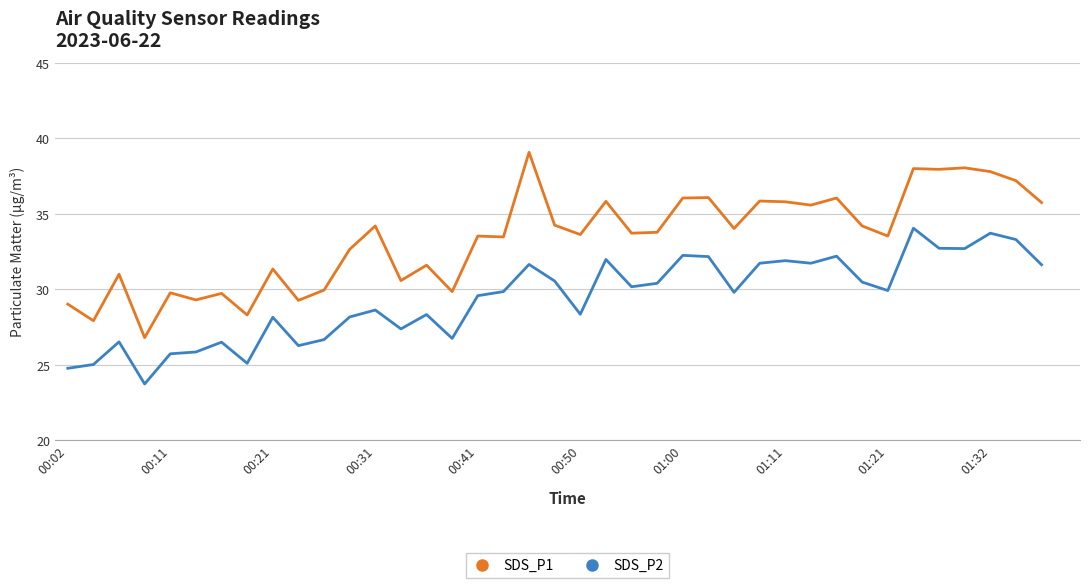

The value of SDS_P2 at 00:21 is 9.9. True or false?

False